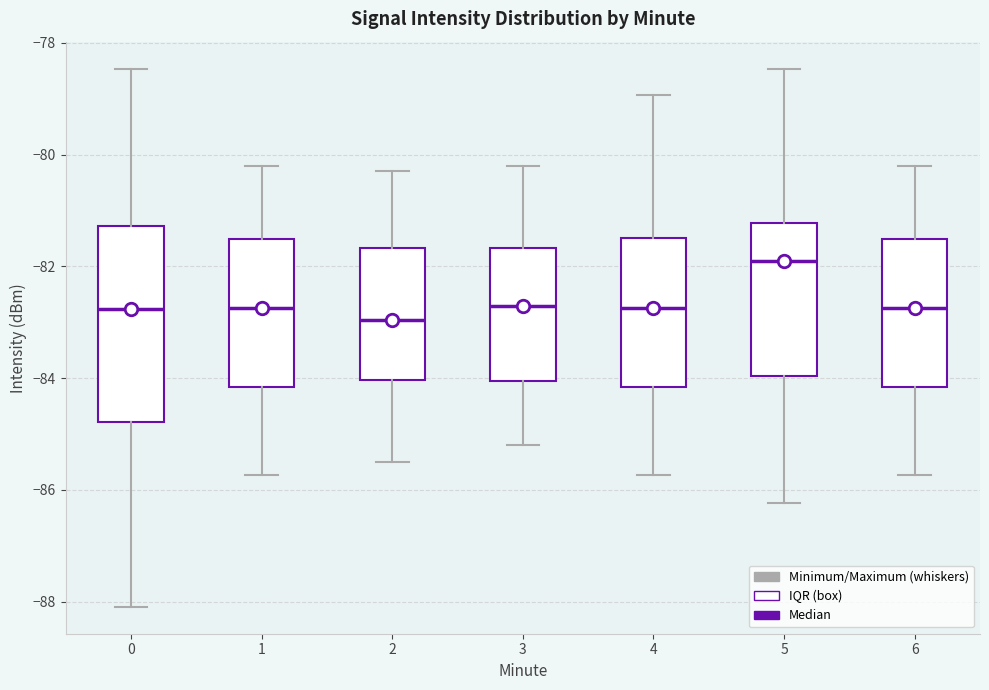

Which box has the highest median line?

5